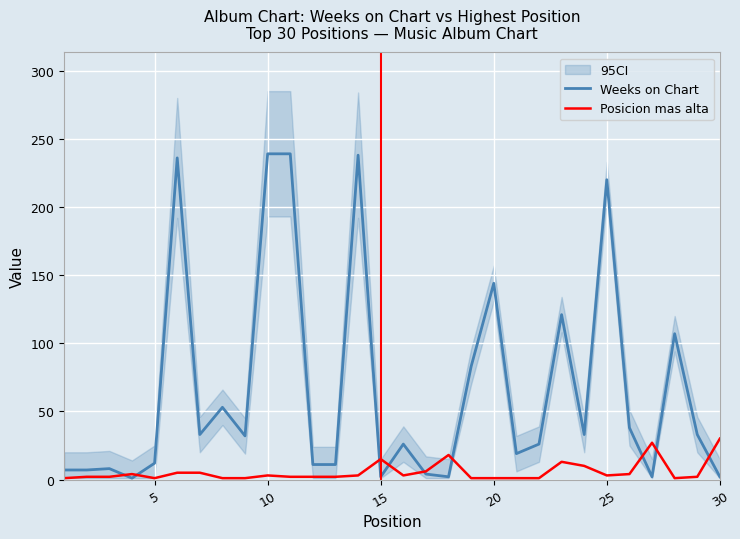

What is the maximum value for Weeks on Chart?

239